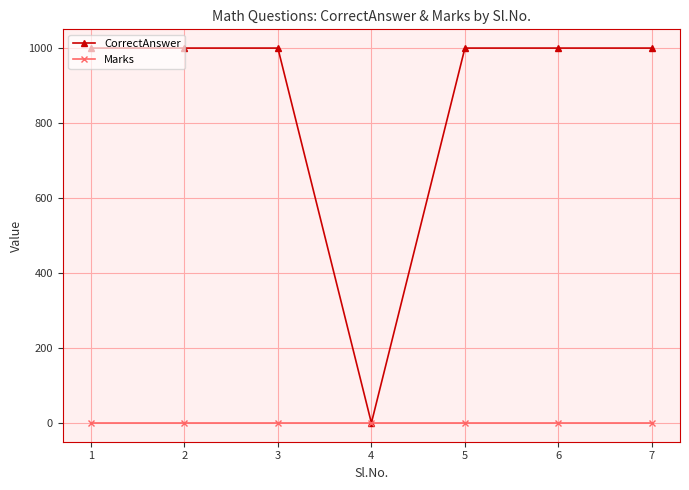

Reading right to left, transcribe all the data shown in this chart.

CorrectAnswer: 1000	1000	1000	1	1000	1000	1000
Marks: 1	1	1	1	1	1	1